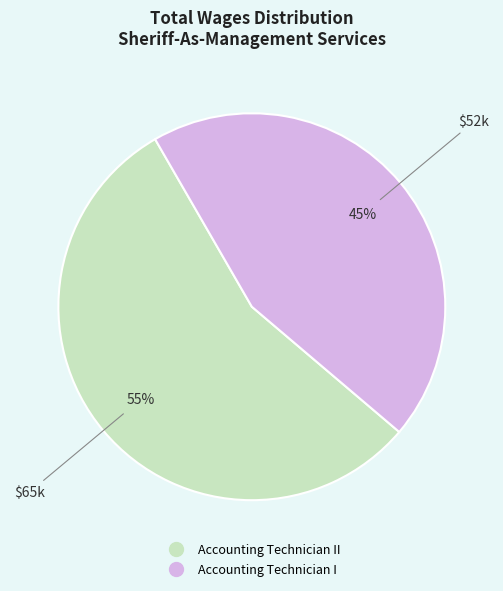

Does any single category account for the majority?

Yes